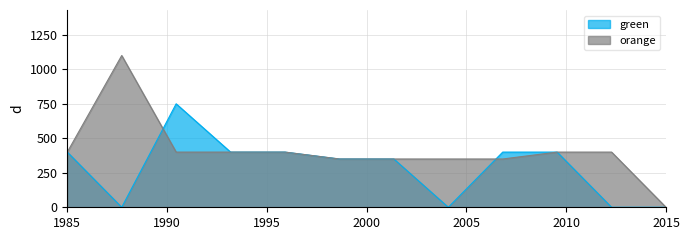

What is the maximum value shown in the chart?

1100